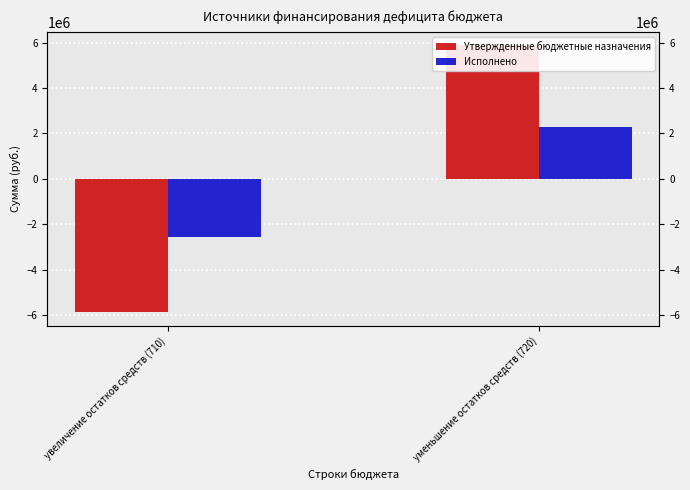

The value of Исполнено at увеличение остатков средств (710) is -2571145.6. True or false?

True